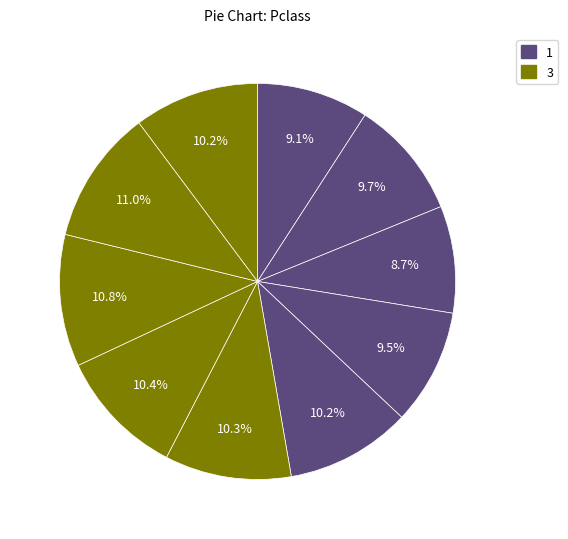

How many segments does this pie chart have?

10